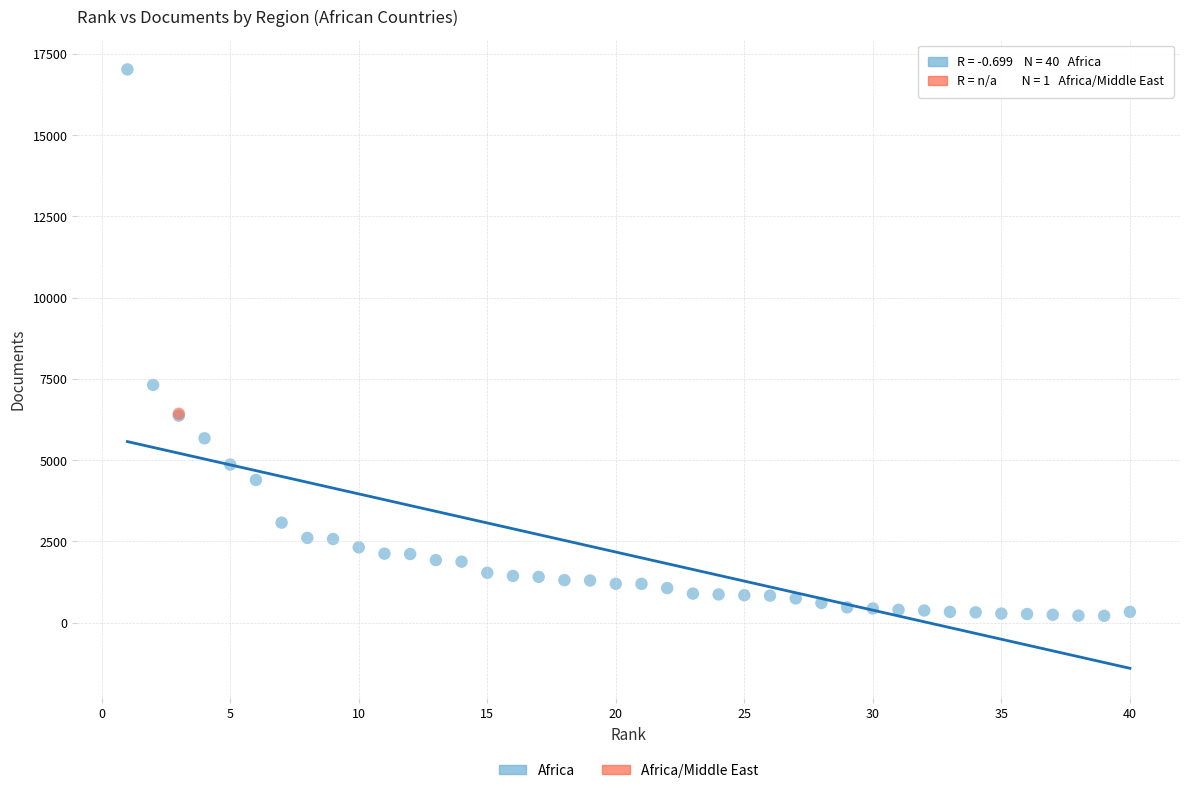

What are all the series names shown in the legend?

Africa, Africa/Middle East